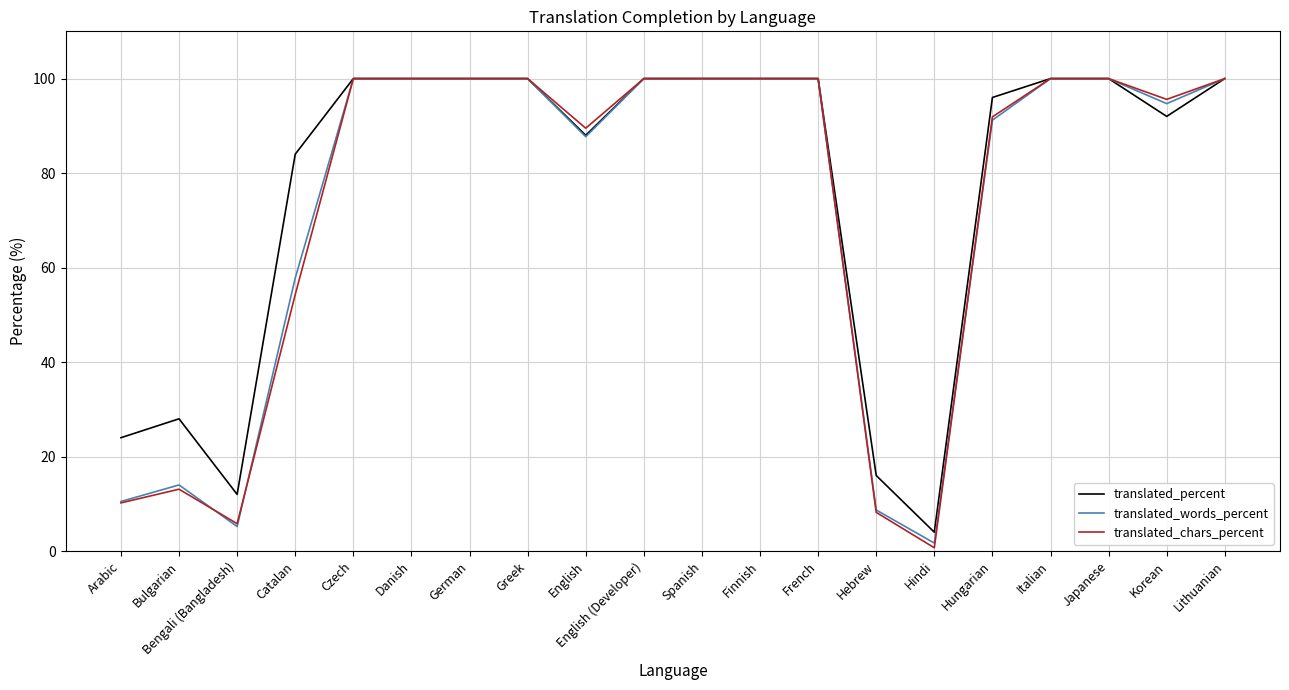

What is the maximum value for translated_chars_percent?

100.0